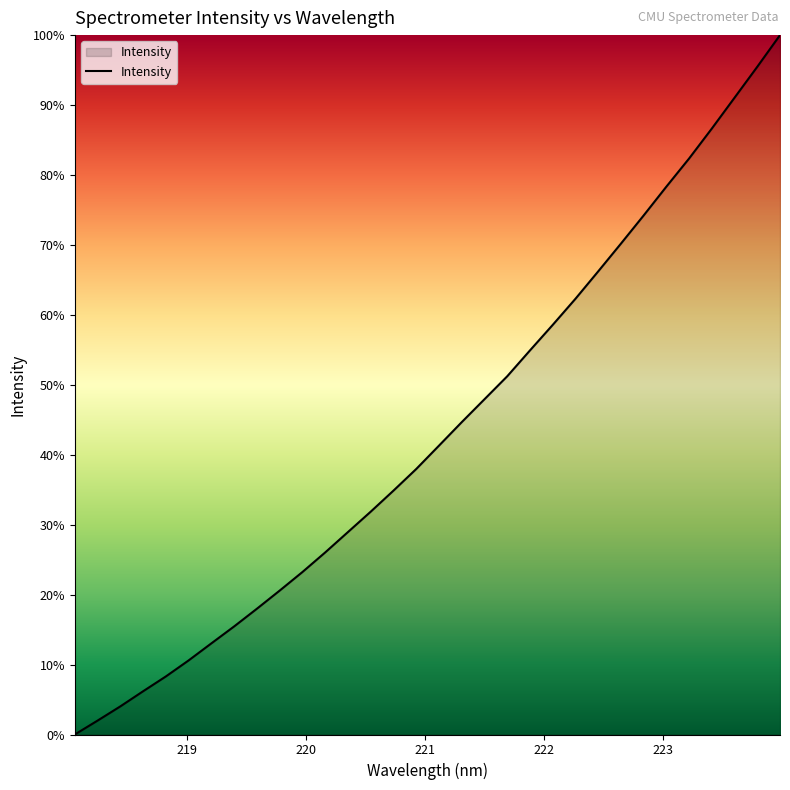

True or false: the data has more than 2 interior local peaks.

False